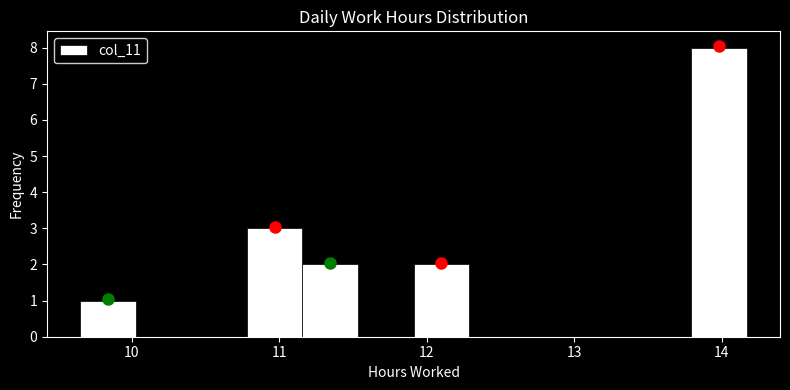

Around what value on the x-axis is the tallest bar? Give the approximate position of its centre, as read against the axis.

14.0